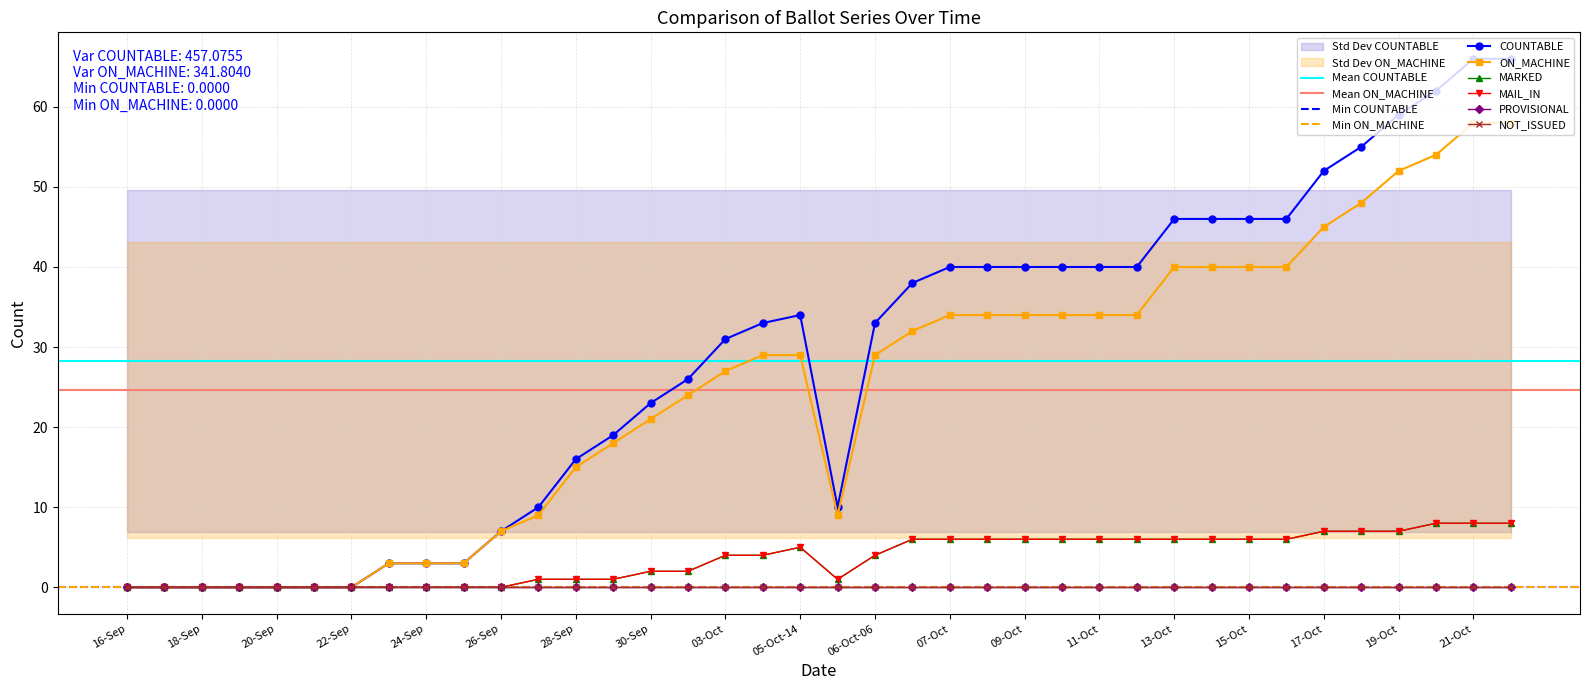

Which series has the largest range (max minus min)?

COUNTABLE